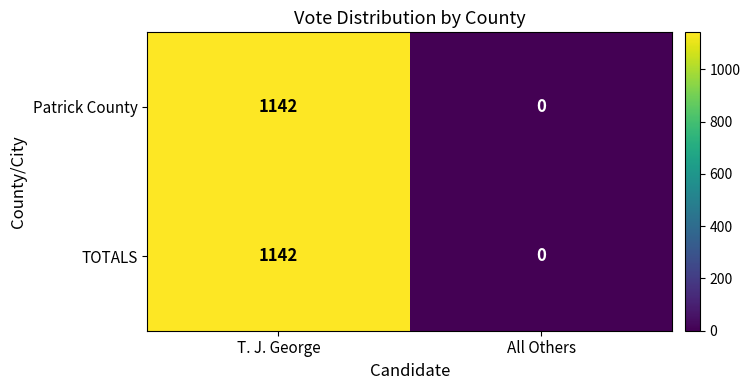

Rank the categories by TOTALS value from highest to lowest.

T. J. George, All Others